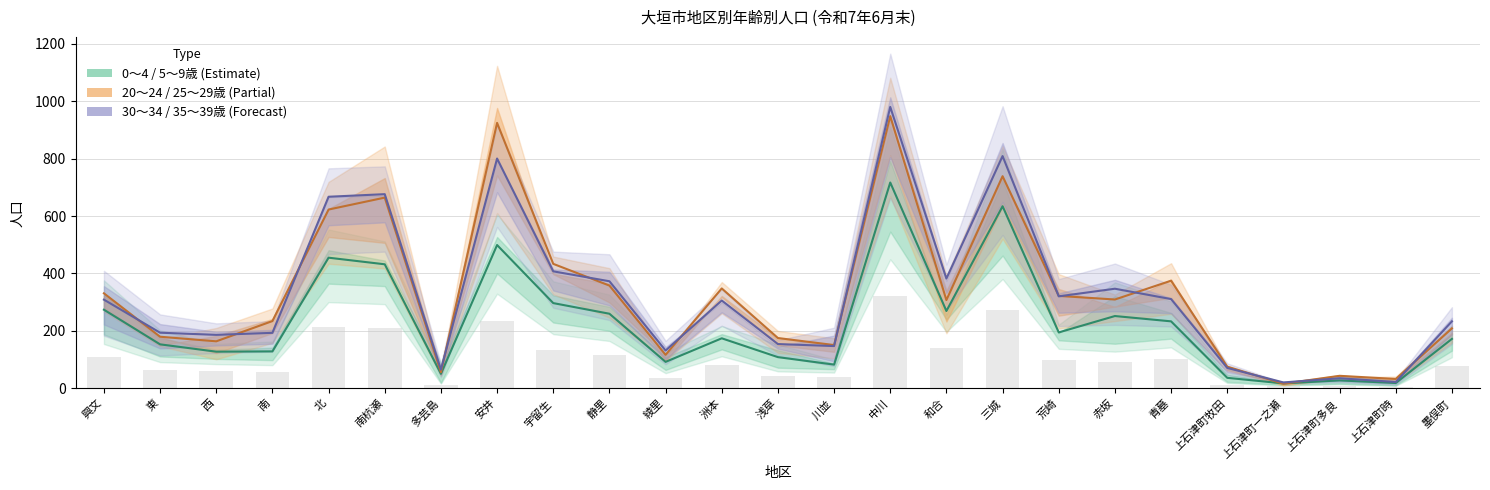

What is the value of the 0～4 / 5～9歳 (Estimate) bar at the 17th from the left?

634.0